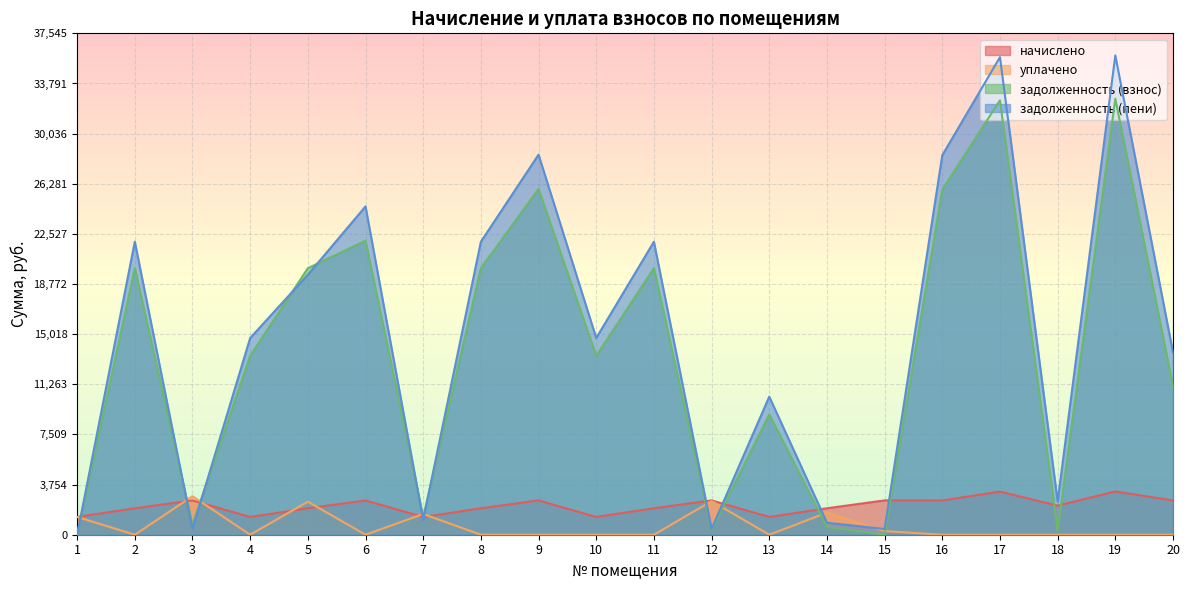

Where is the first local maximum for уплачено?

3